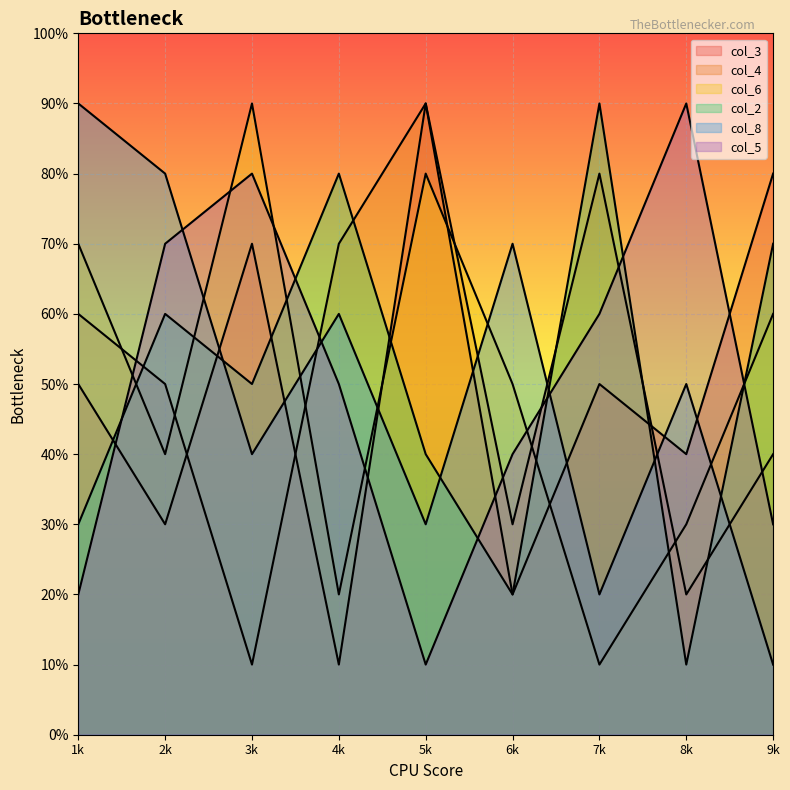

At which category does col_3 reach its first local peak?

7